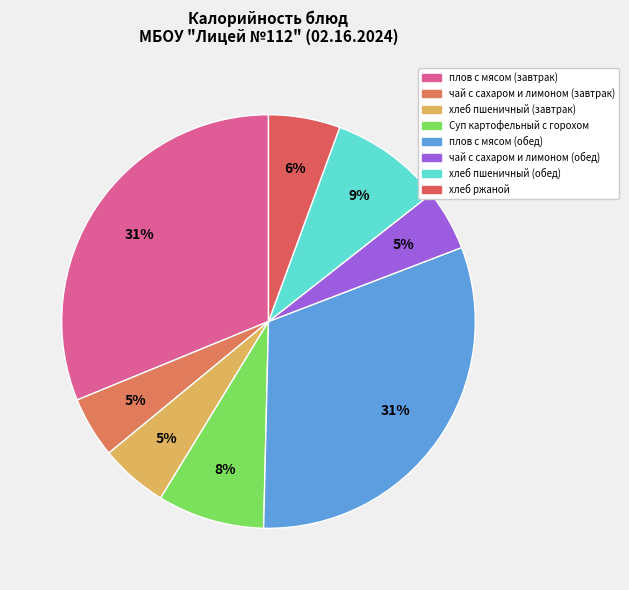

How many slices are in this pie chart?

8